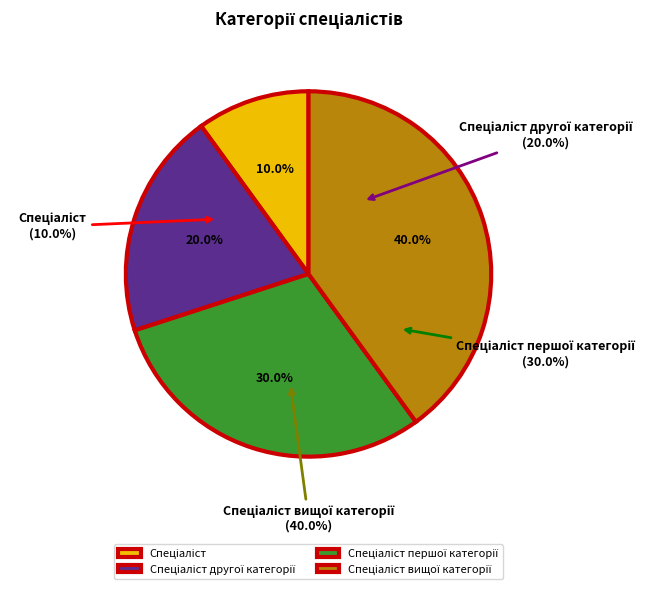

Is the sum of Спеціаліст другої категорії and Спеціаліст greater than half?

No